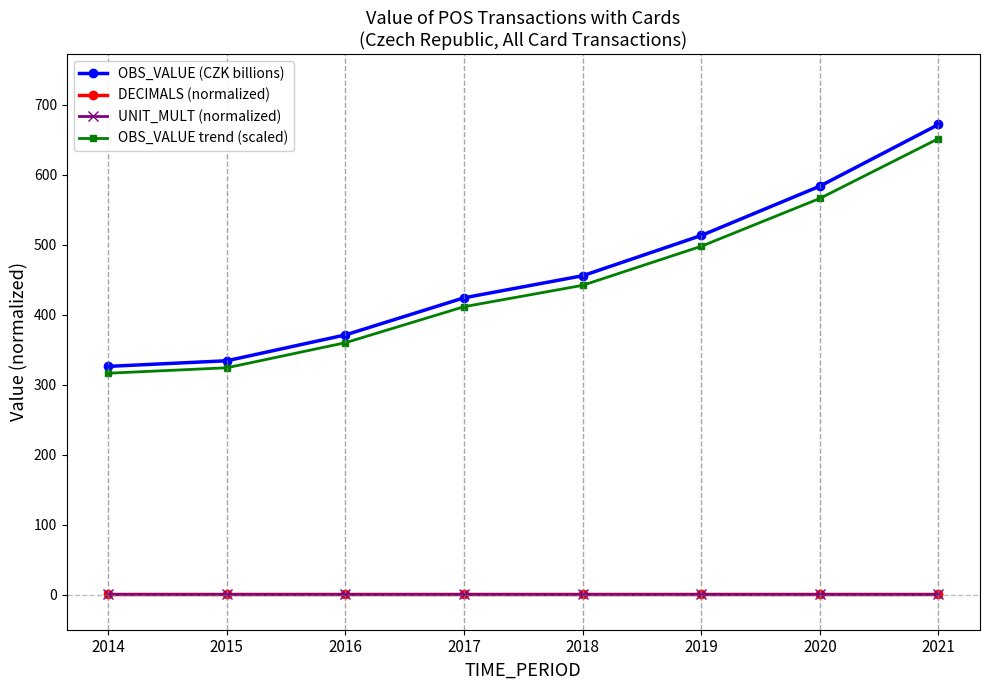

At which label is DECIMALS (normalized) closest to 1?

2014